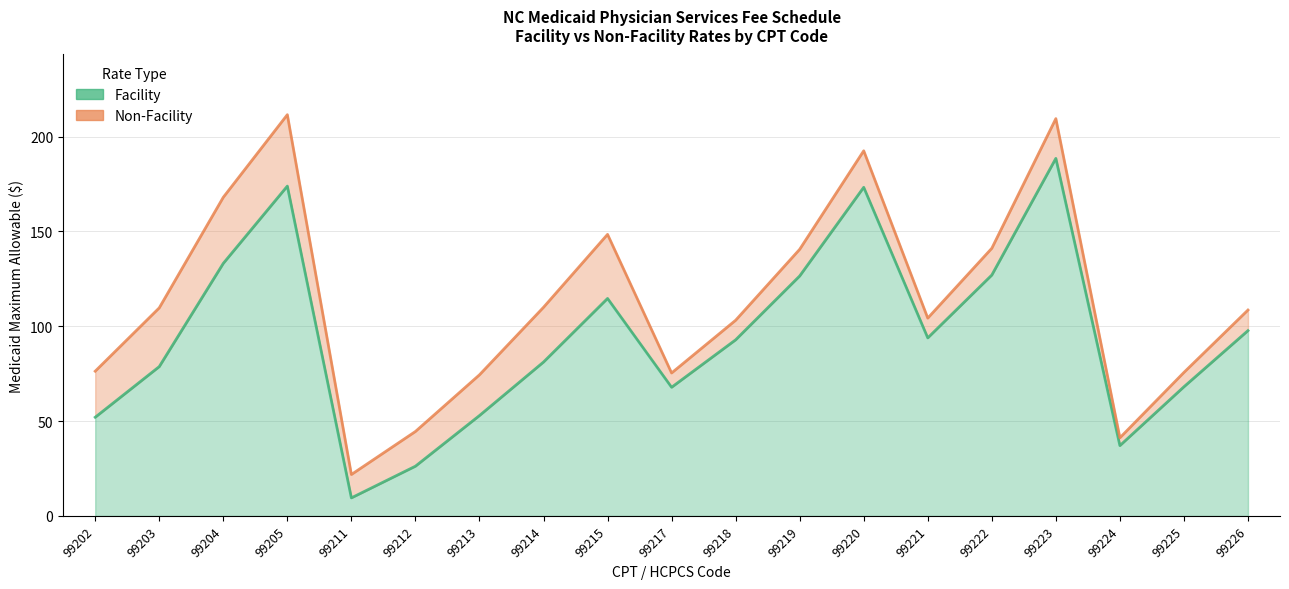

Count the number of categories in the chart.

19